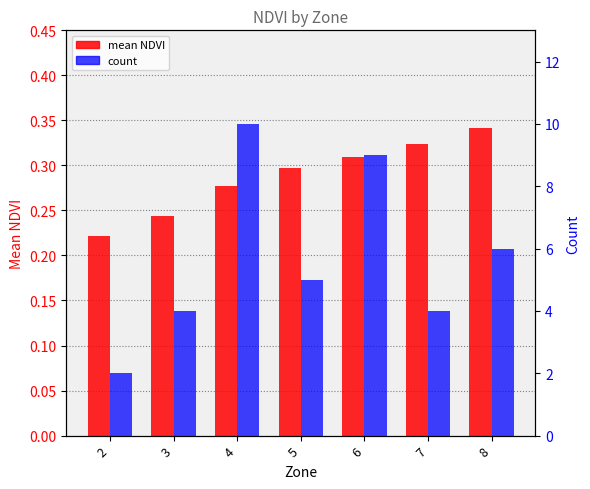

Which label corresponds to the smallest value in the chart?

2